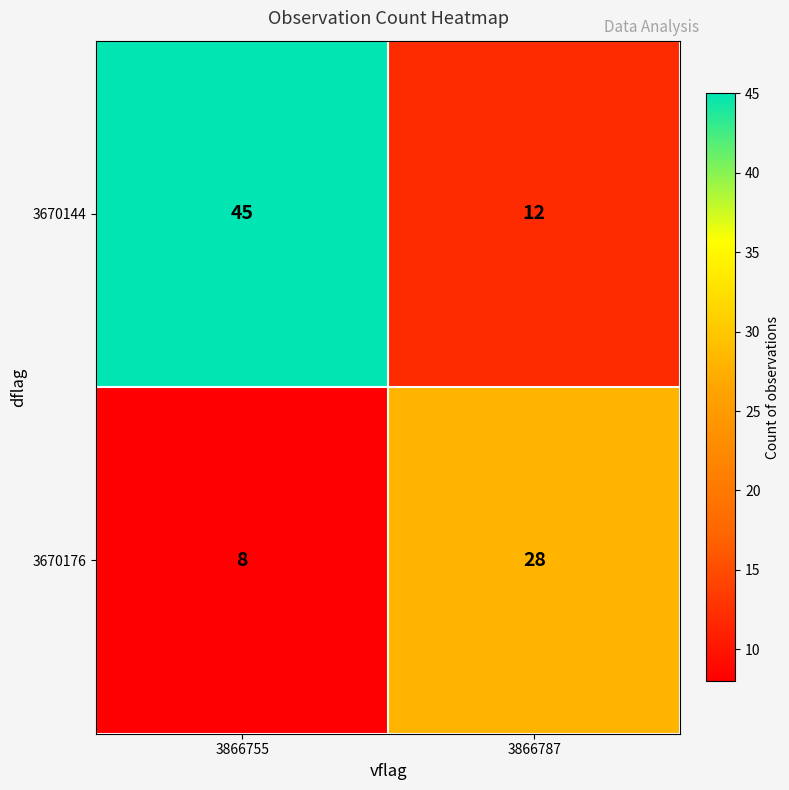

Rank the series by their maximum value, from lowest to highest.

3670176, 3670144